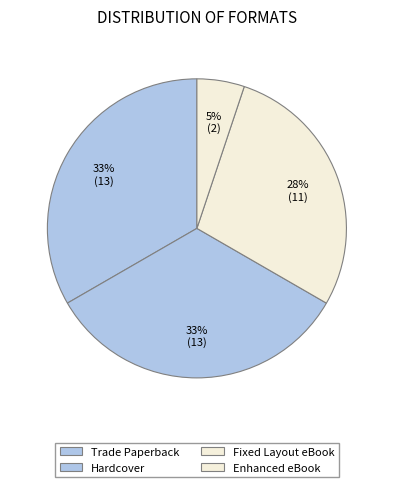

How many segments does this pie chart have?

4